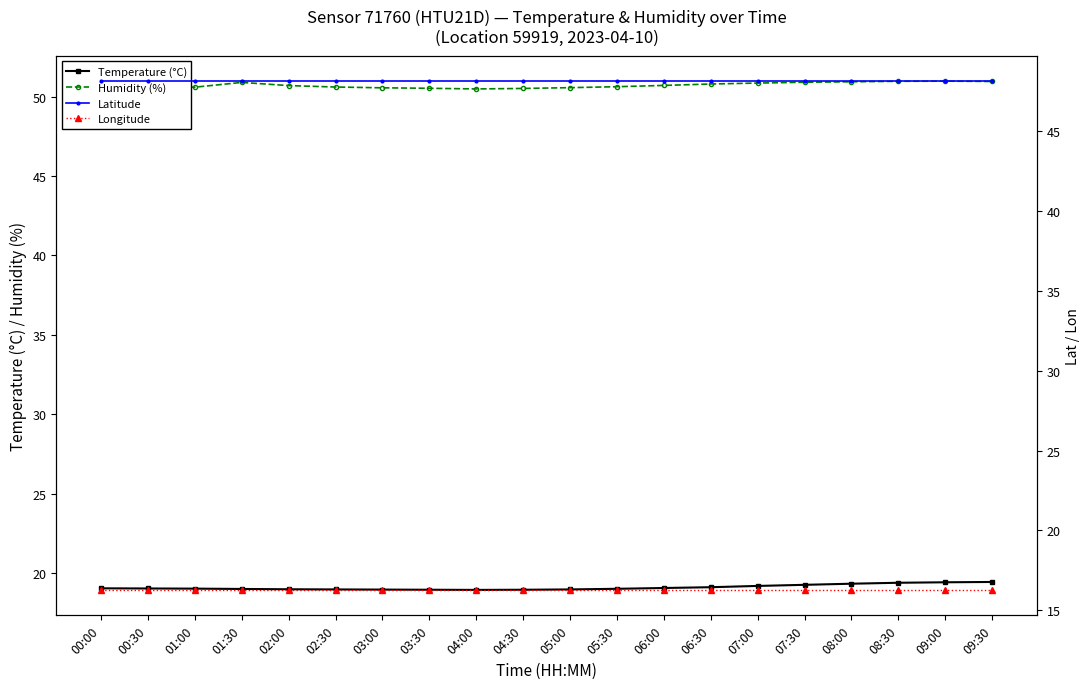

Reading left to right, list all the values displayed in this chart.

Temperature (°C): 19.0	19.0	19.0	19.0	19.0	19.0	18.9	18.9	18.9	18.9	19.0	19.0	19.1	19.1	19.2	19.2	19.3	19.4	19.4	19.4
Humidity (%): 50.8	50.6	50.6	50.9	50.7	50.6	50.5	50.5	50.5	50.5	50.6	50.6	50.7	50.8	50.9	50.9	50.9	51.0	51.0	51.0
Latitude: 48.1	48.1	48.1	48.1	48.1	48.1	48.1	48.1	48.1	48.1	48.1	48.1	48.1	48.1	48.1	48.1	48.1	48.1	48.1	48.1
Longitude: 16.3	16.3	16.3	16.3	16.3	16.3	16.3	16.3	16.3	16.3	16.3	16.3	16.3	16.3	16.3	16.3	16.3	16.3	16.3	16.3